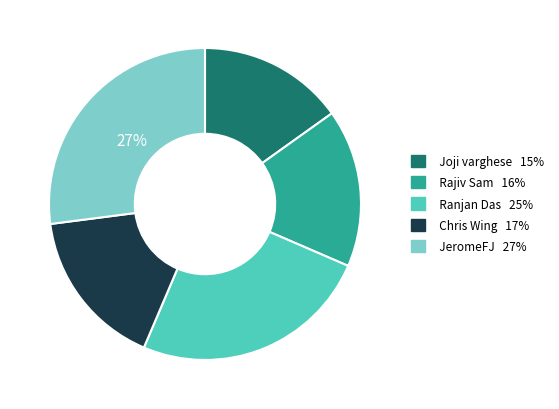

What percentage is the Joji varghese slice, to the nearest percent?

15%